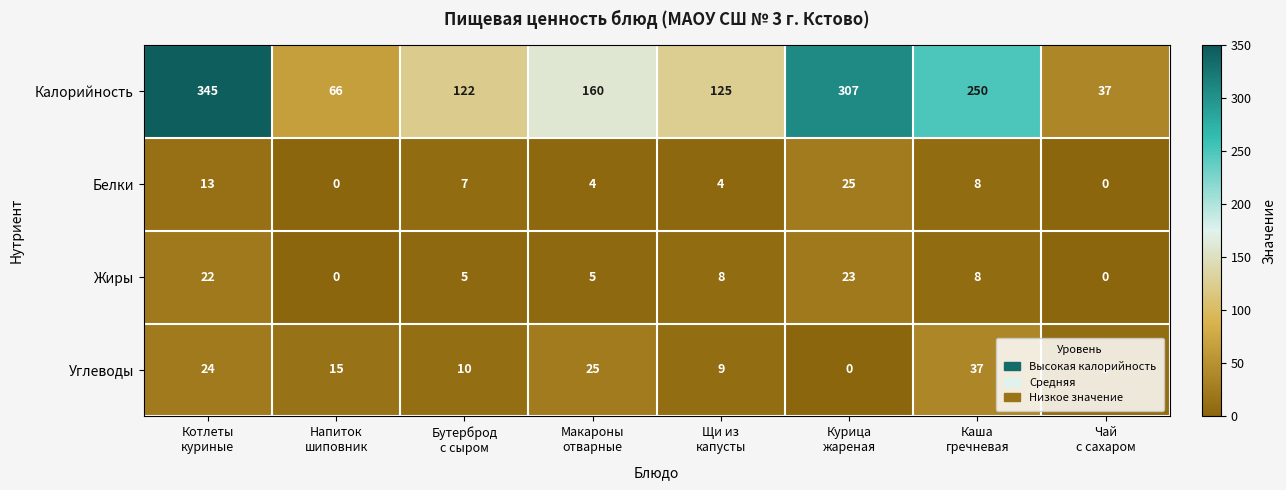

Count the Белки values in the range 4 to 13.

5